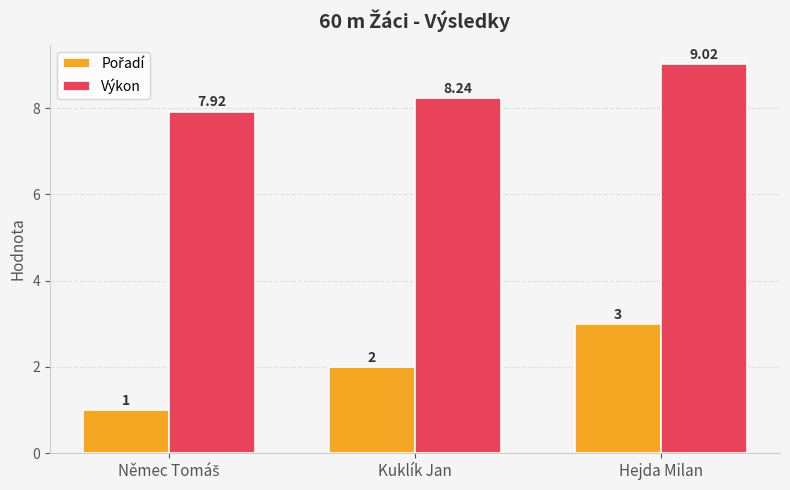

Where does the Výkon series first go above 8?

Kuklík Jan